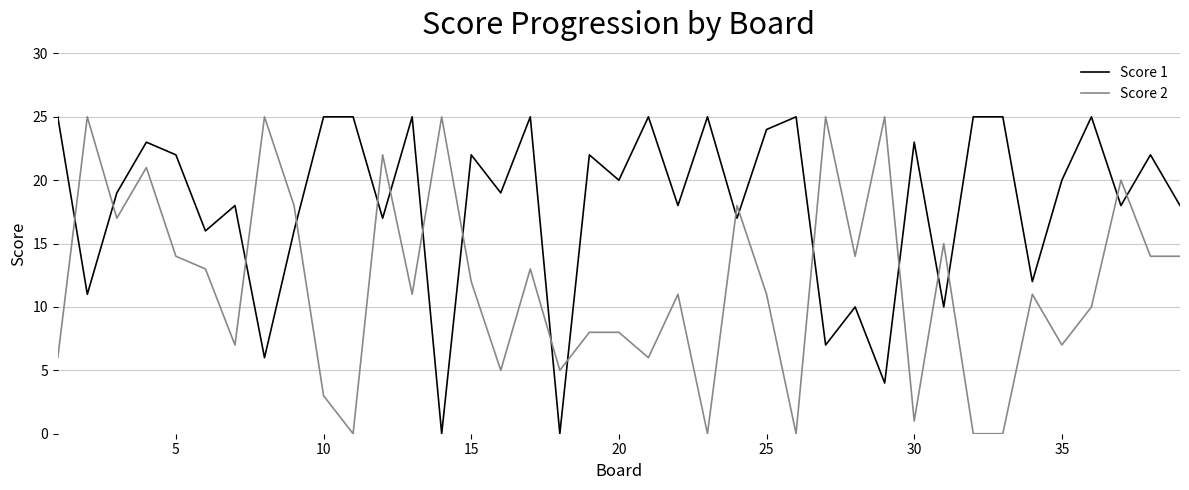

True or false: Score 1 and Score 2 cross at least once.

True